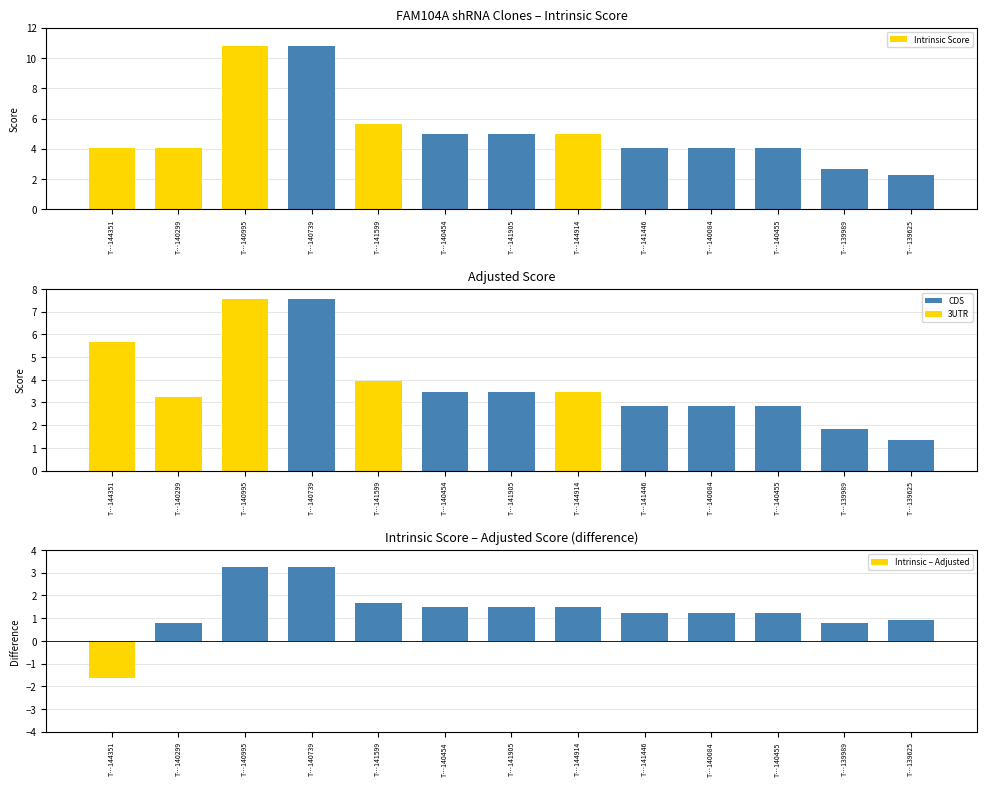

The value of Adjusted Score at T…141905 is 0.8. True or false?

False